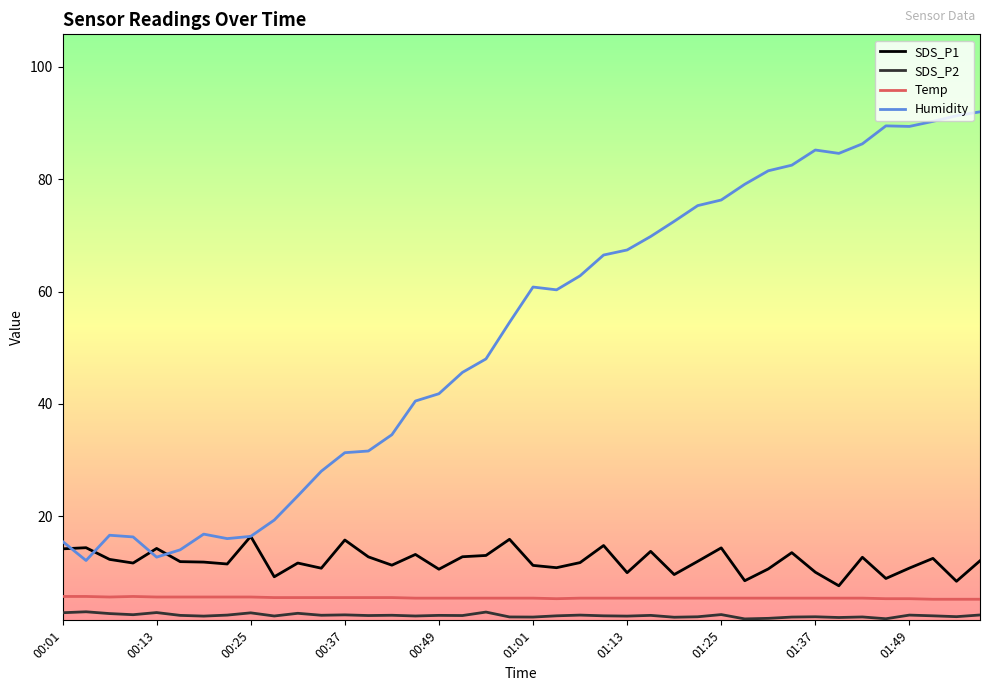

What is the difference between the Temp values at 38 and 22?

0.2